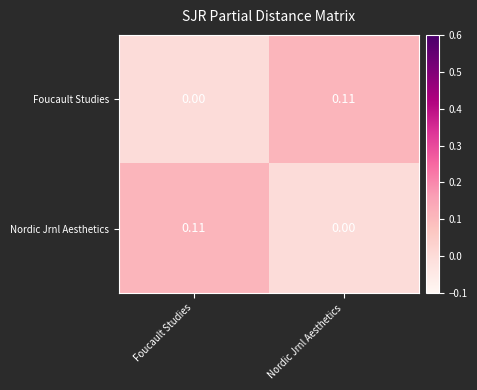

Where is Foucault Studies nearest to the value 0?

Foucault Studies